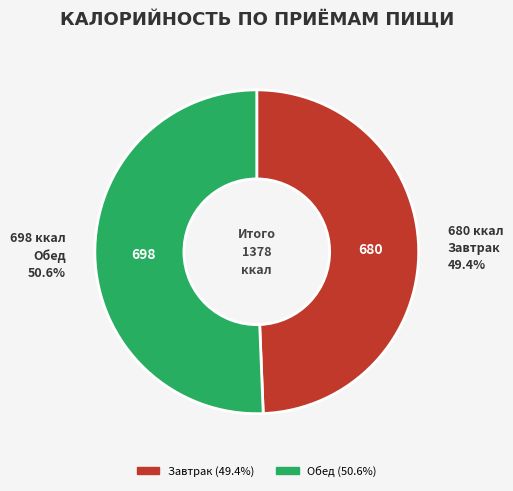

Is there any slice that represents more than half of the pie?

Yes